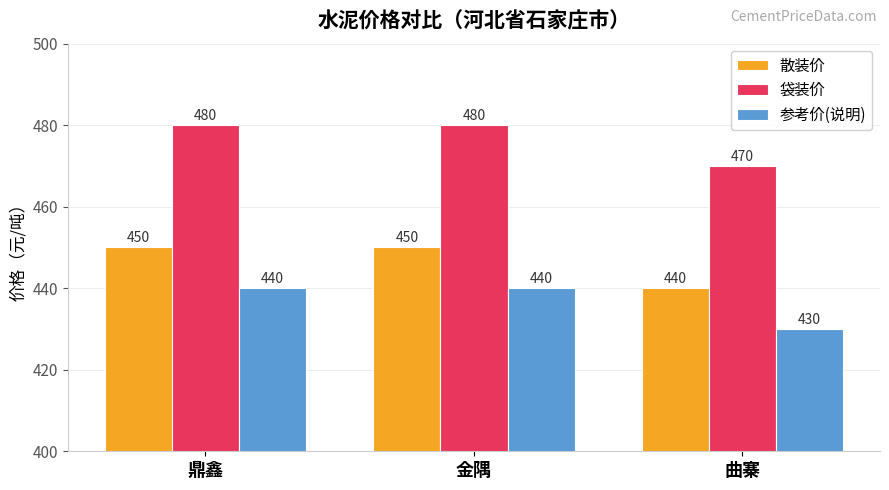

Rank the series by their maximum value, from lowest to highest.

参考价(说明), 散装价, 袋装价